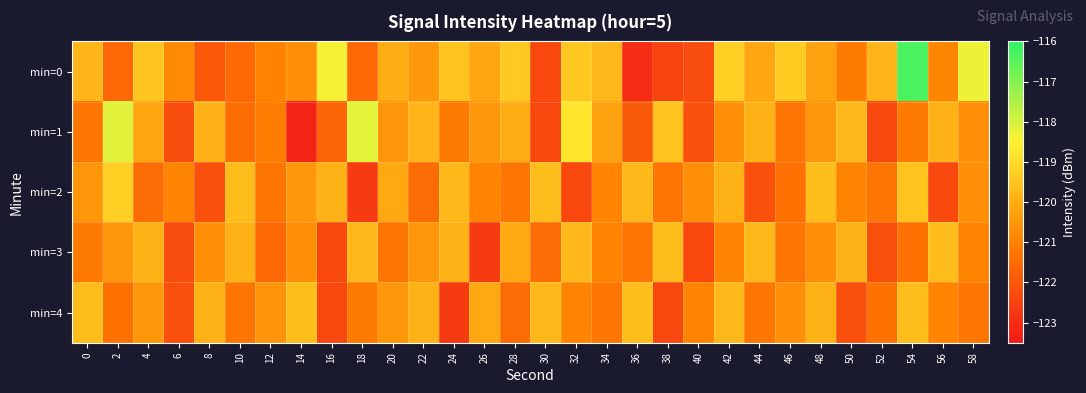

Which series has the widest spread of values?

min=0